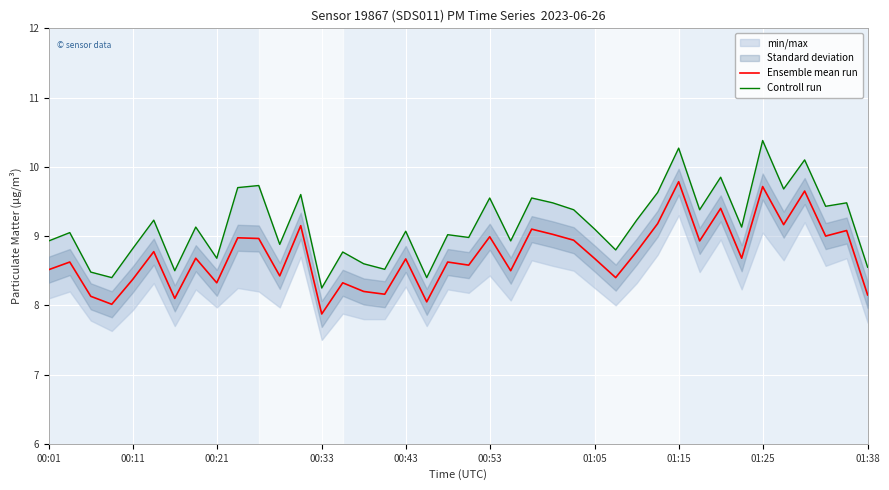

In Ensemble mean run, how many points are higher than both neighbors (excluding endpoints)?

15